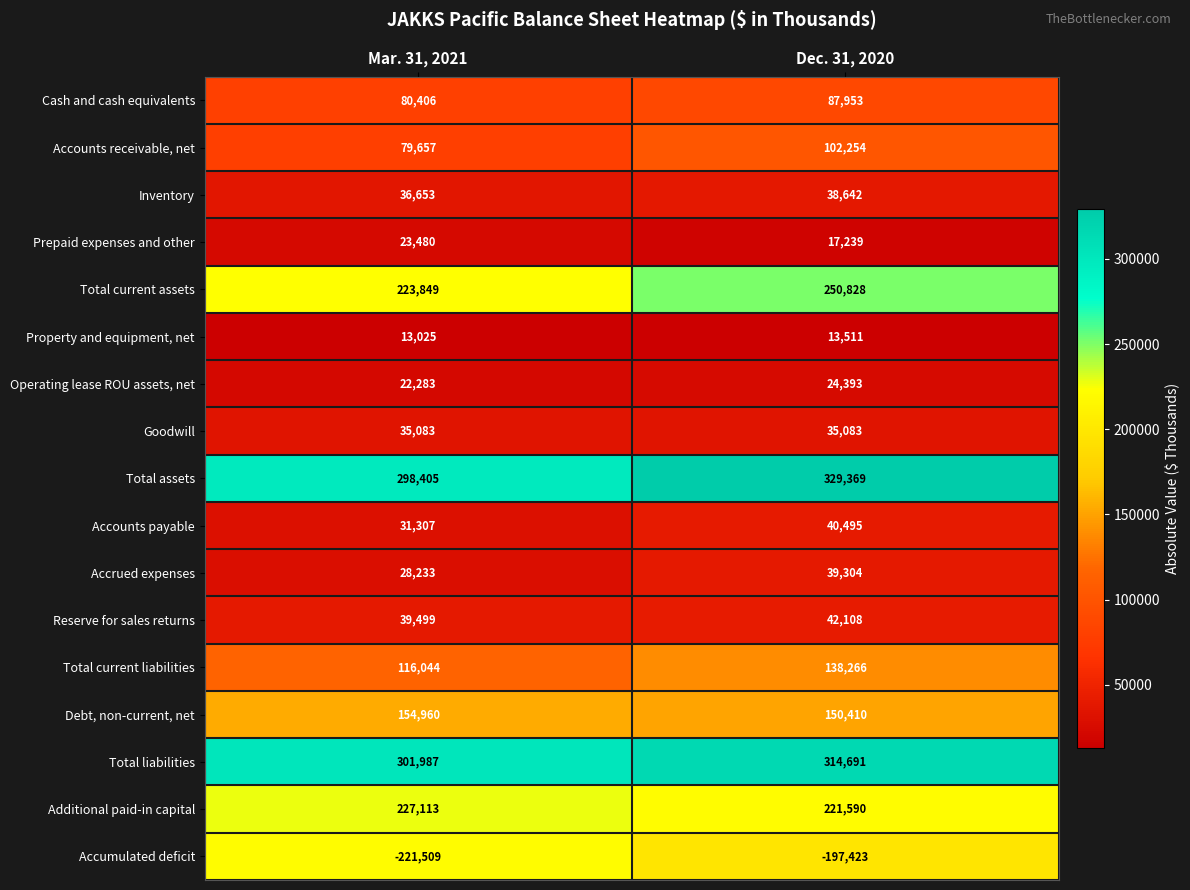

Where is Accumulated deficit nearest to the value -209466?

Mar. 31, 2021